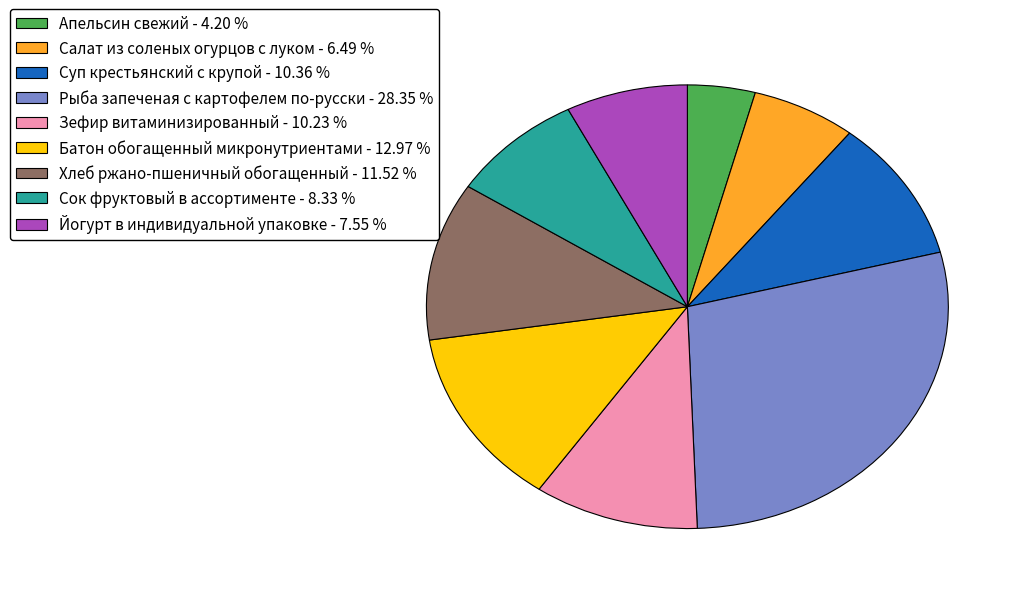

Is it true that Сок фруктовый в ассортименте is 1% of the pie?

False